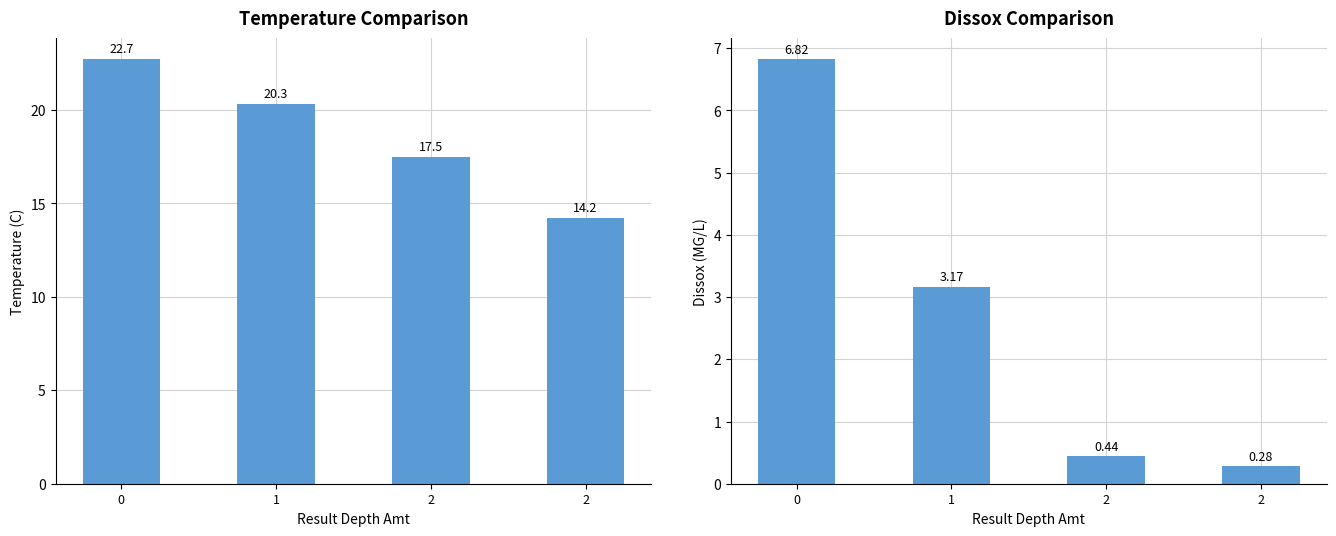

Between 2 and 2, which is larger?

2